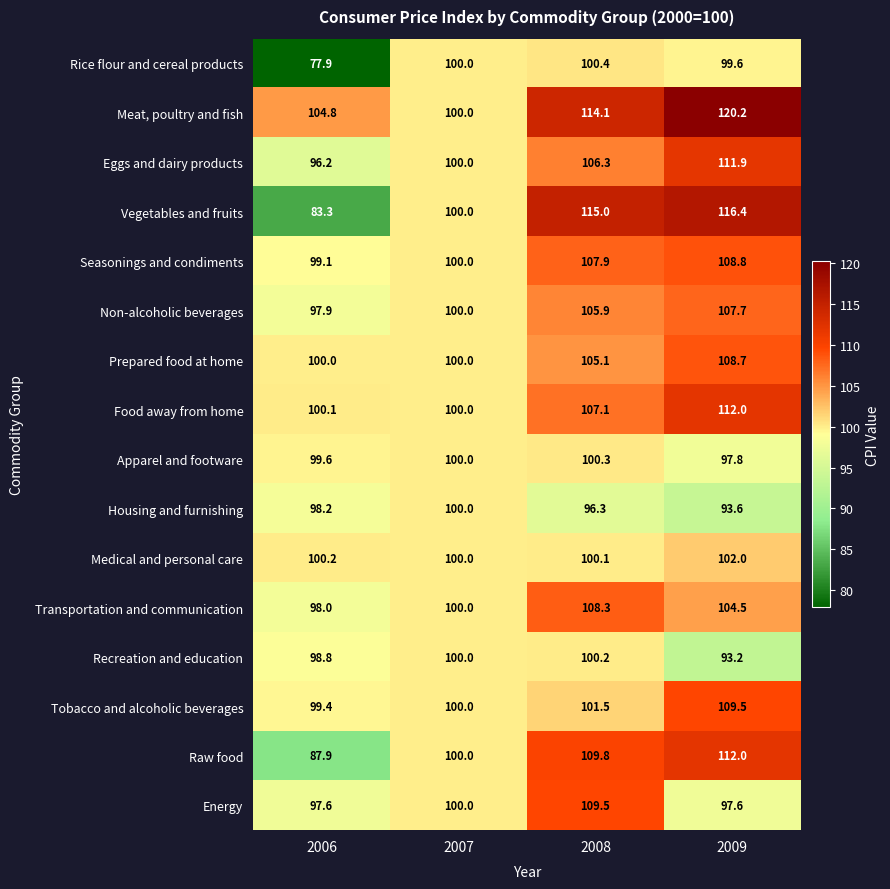

What is the minimum value shown in the chart?

77.9